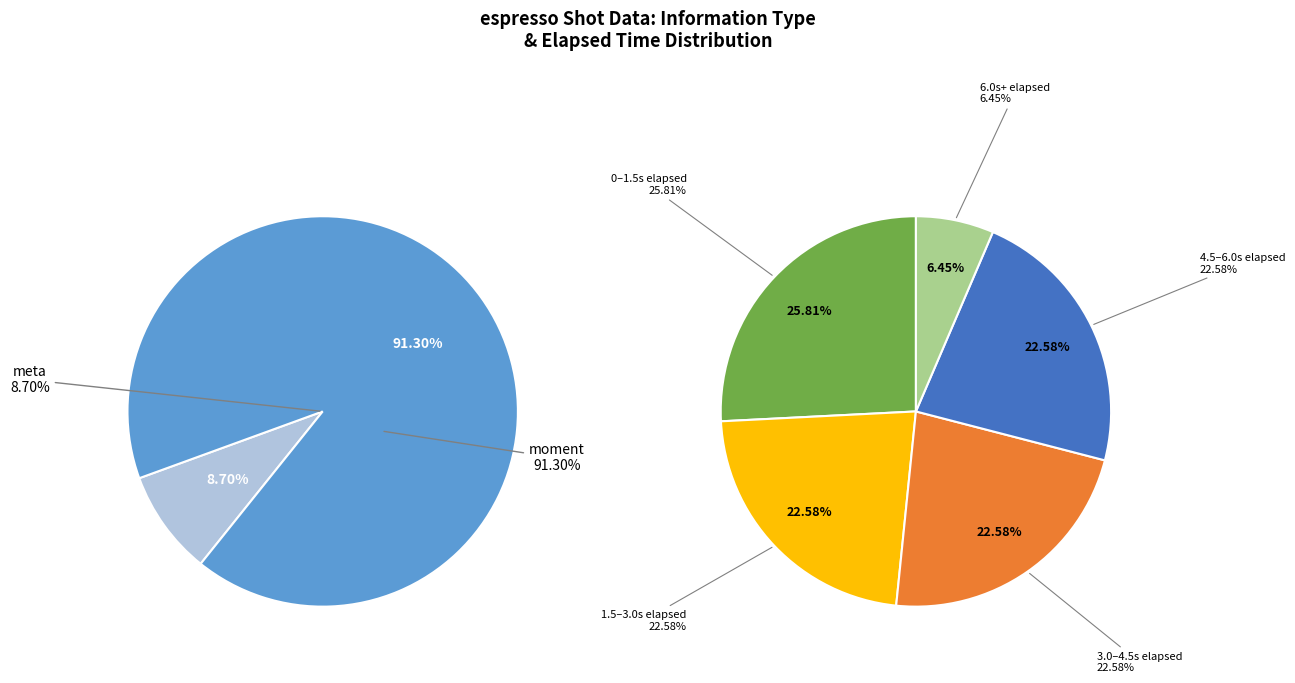

Does any single category account for the majority?

No